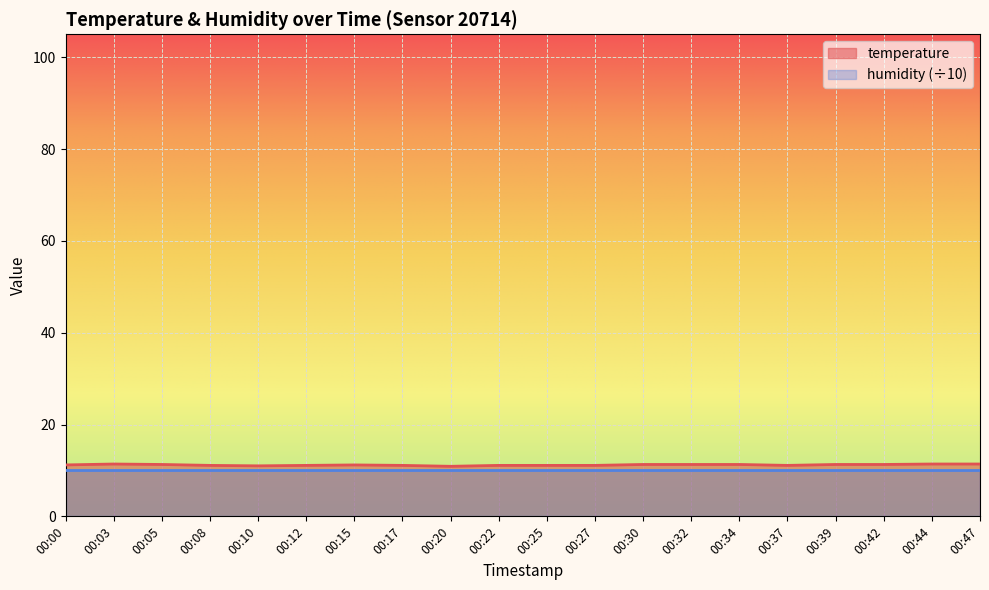

Where is the data nearest to the value 11?

00:10